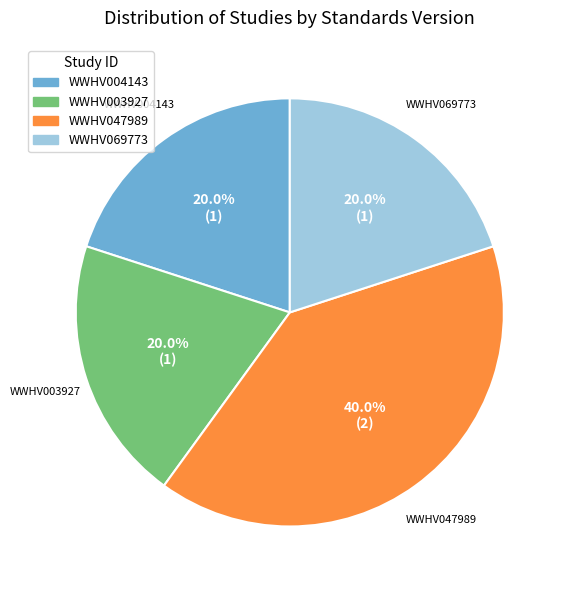

What percentage is the WWHV069773 slice, to the nearest percent?

20%